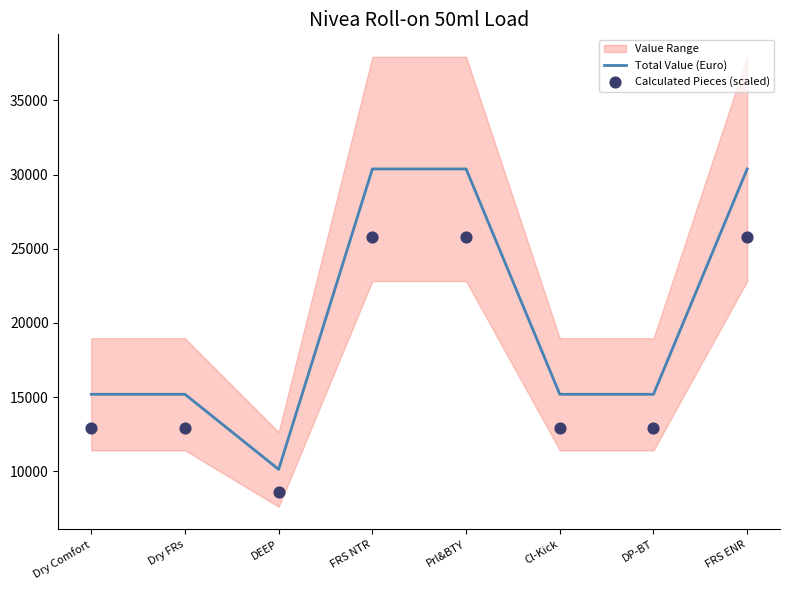

Is it true that Total Value (Euro) equals 8582.9 at DP-BT?

False